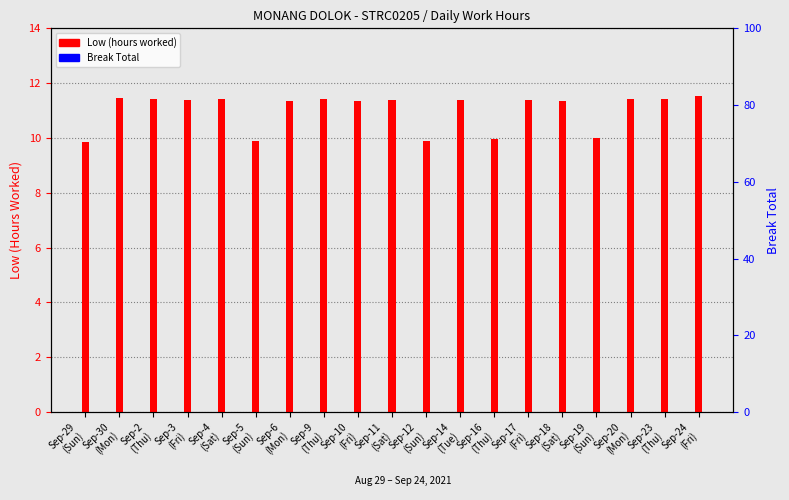

Rank the series by their average value, from highest to lowest.

Low (hours worked), Break Total (min)